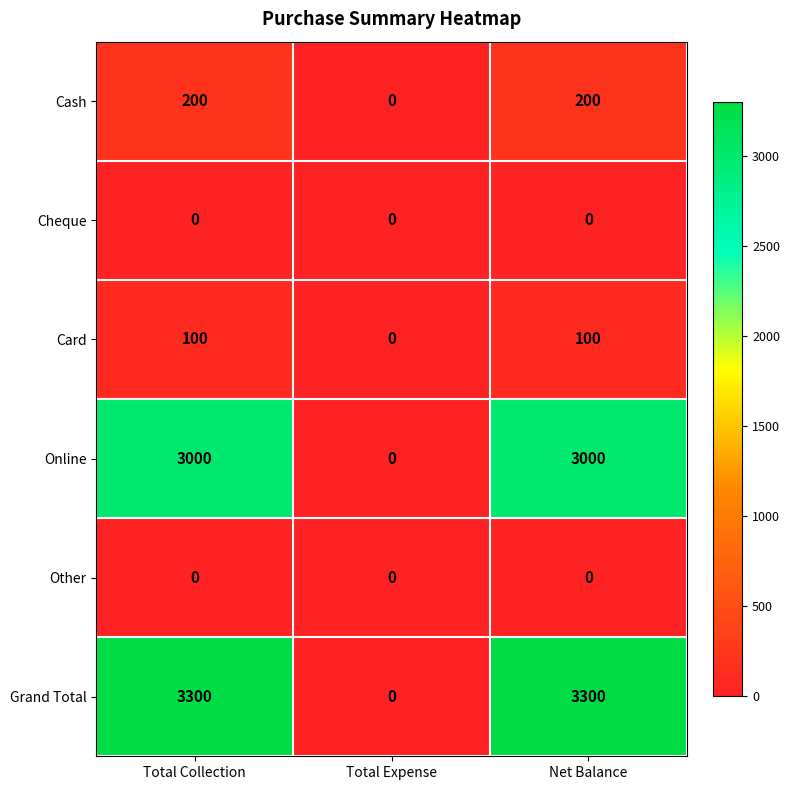

How many data points in Online are less than 3000?

1